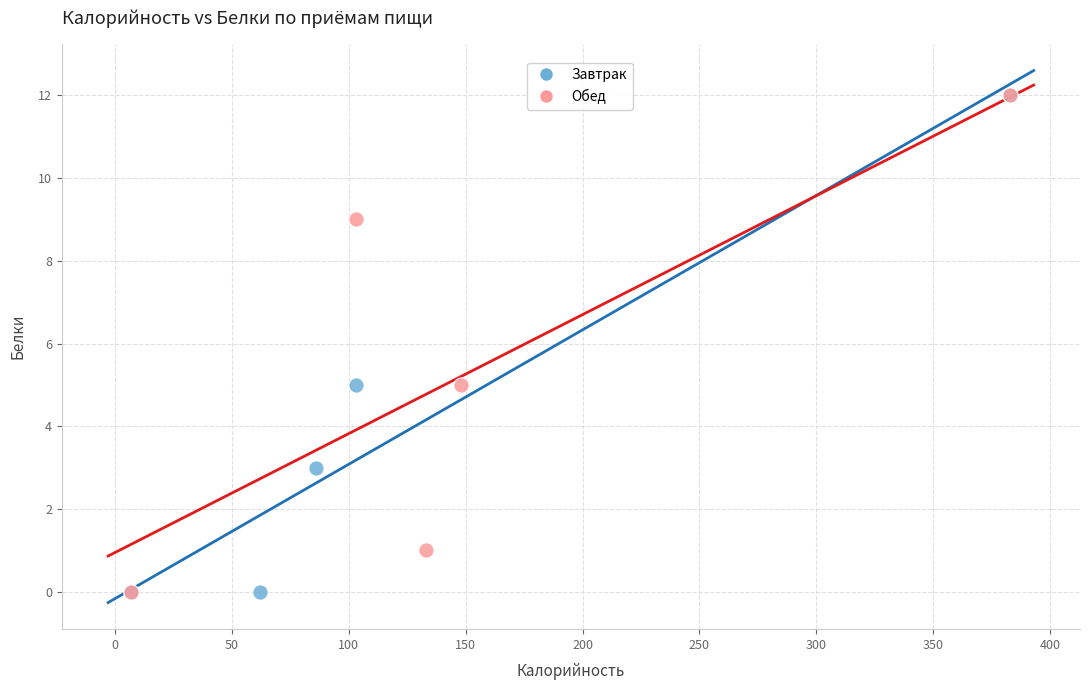

What are all the series names shown in the legend?

Завтрак, Обед